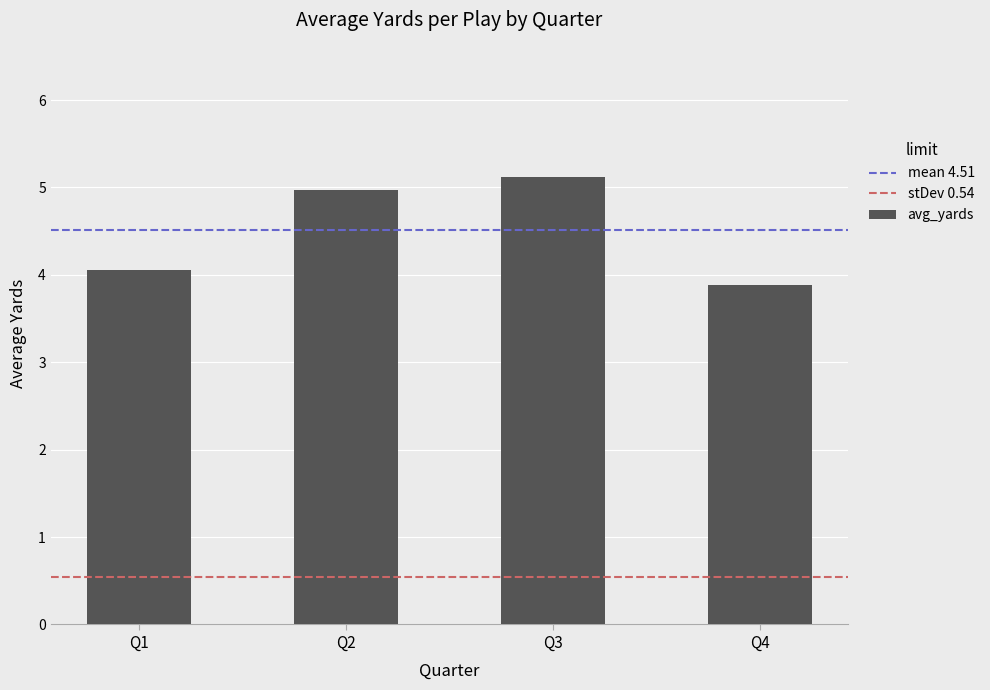

What value does the data have at Q1?

4.1